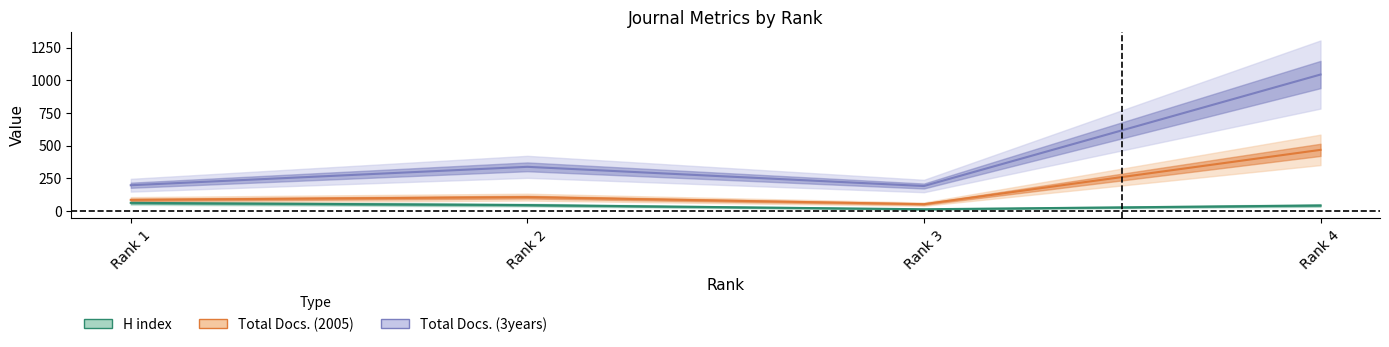

True or false: H index and Total Docs. (3years) intersect in this chart.

False